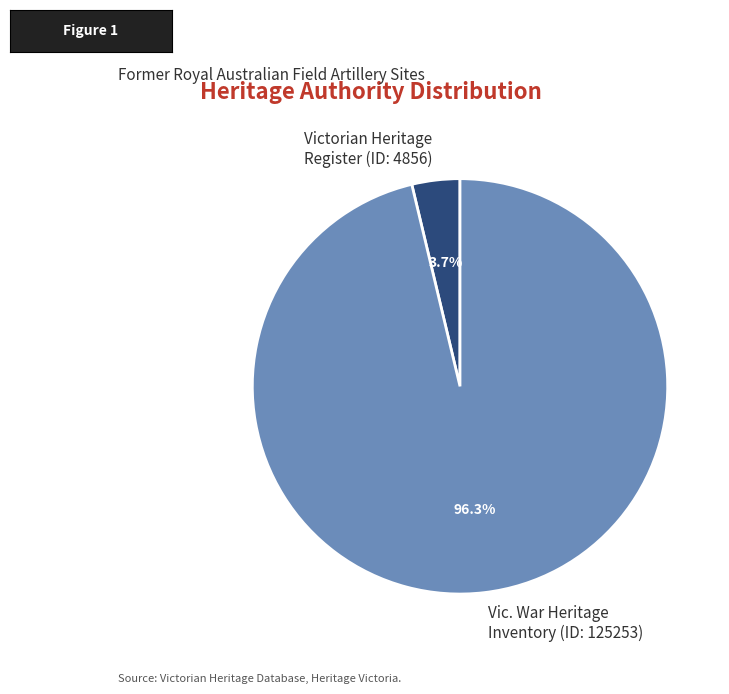

How many segments does this pie chart have?

2